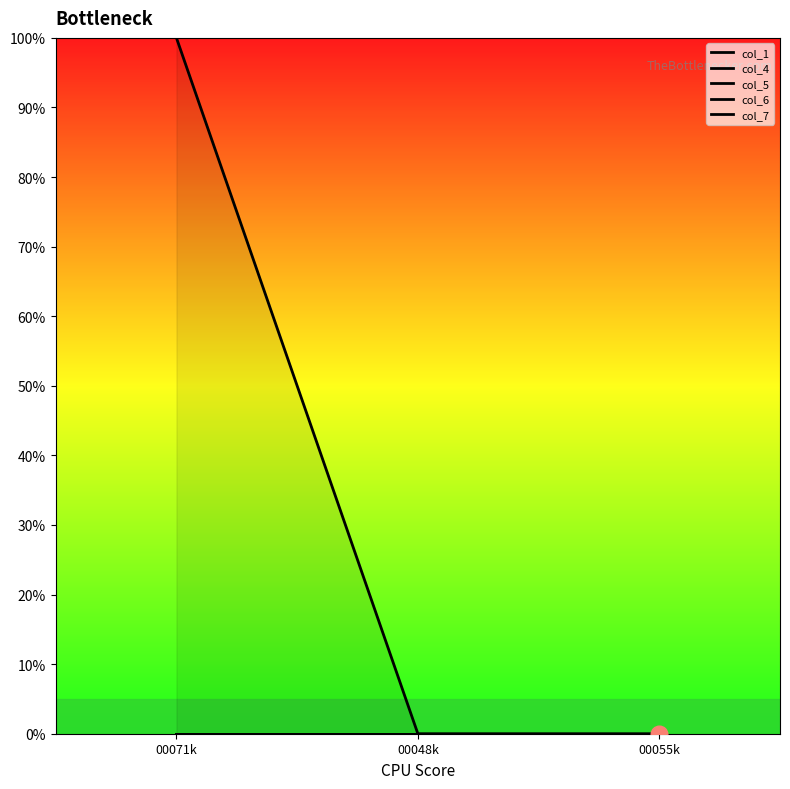

What are all the series names shown in the legend?

col_1, col_4, col_5, col_6, col_7